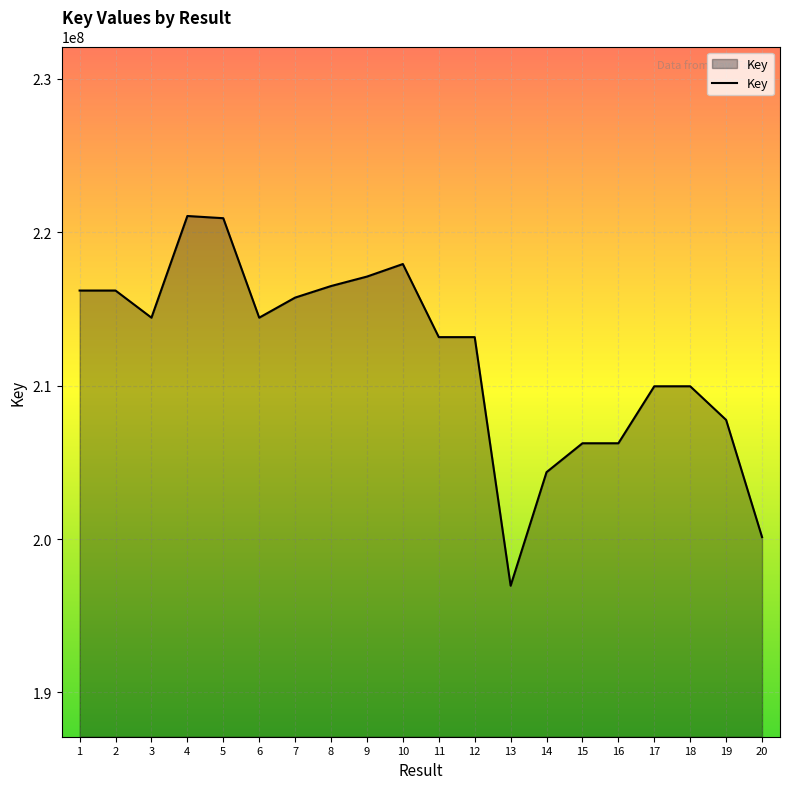

What is the difference between the maximum and second lowest values?

20940514